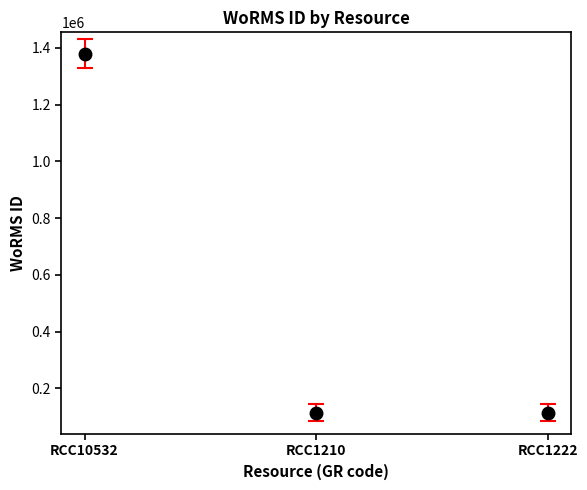

What is the minimum value shown in the chart?

115104